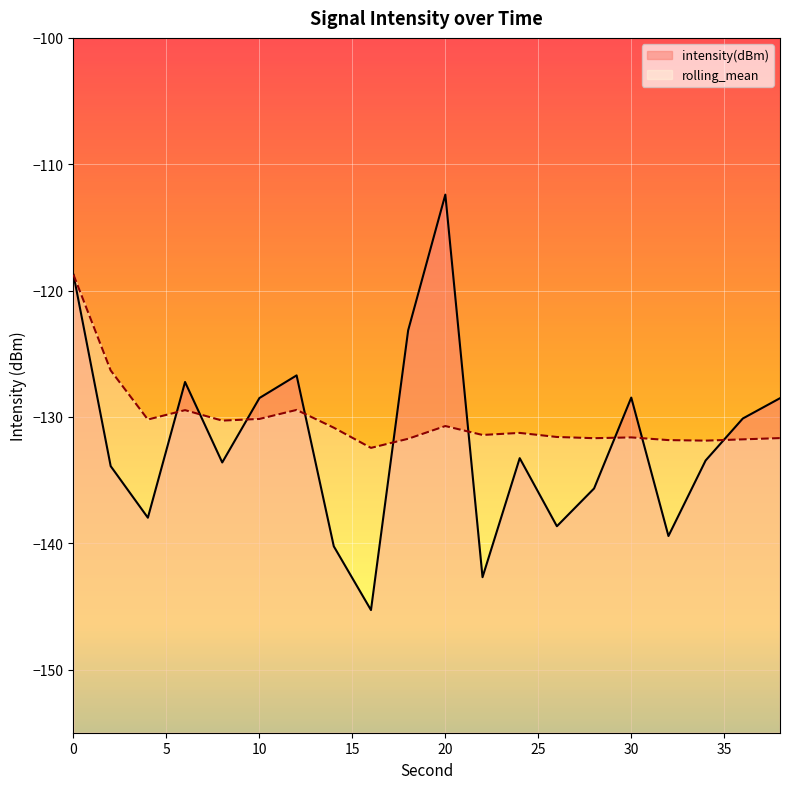

The value of rolling_mean at 24 is -131.3. True or false?

True